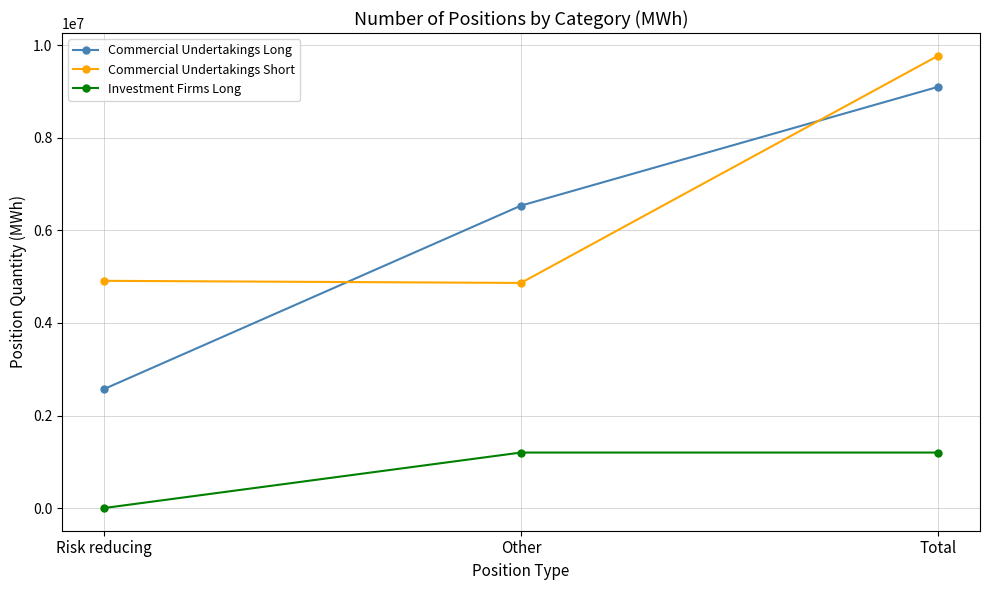

Is it true that Investment Firms Long equals 0 at Risk reducing?

True